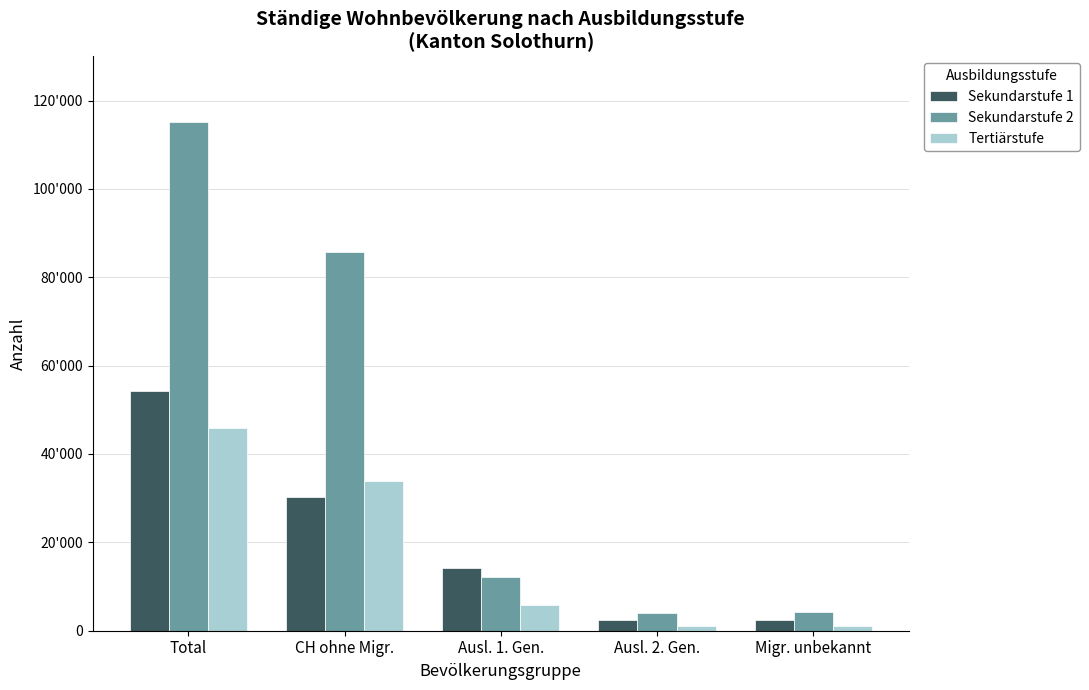

What is the minimum value shown in the chart?

970